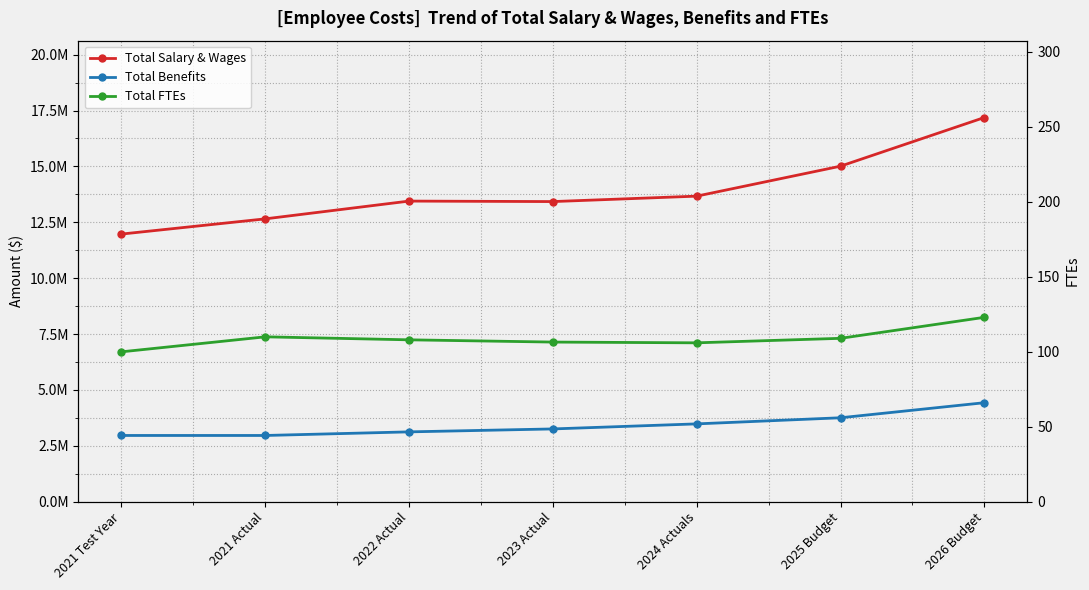

At which category does Total Benefits reach its first local valley?

2021 Actual